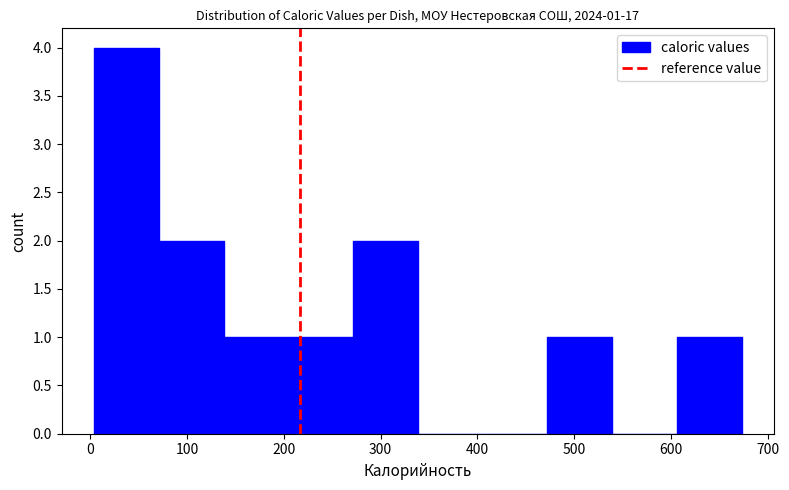

Which range on the x-axis has the tallest bar?

0 to 70